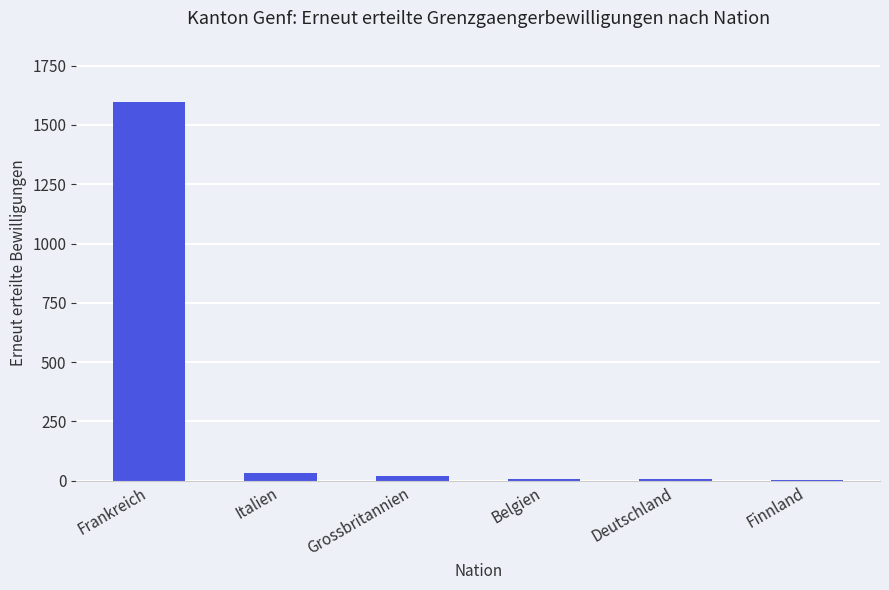

Count the number of categories in the chart.

6